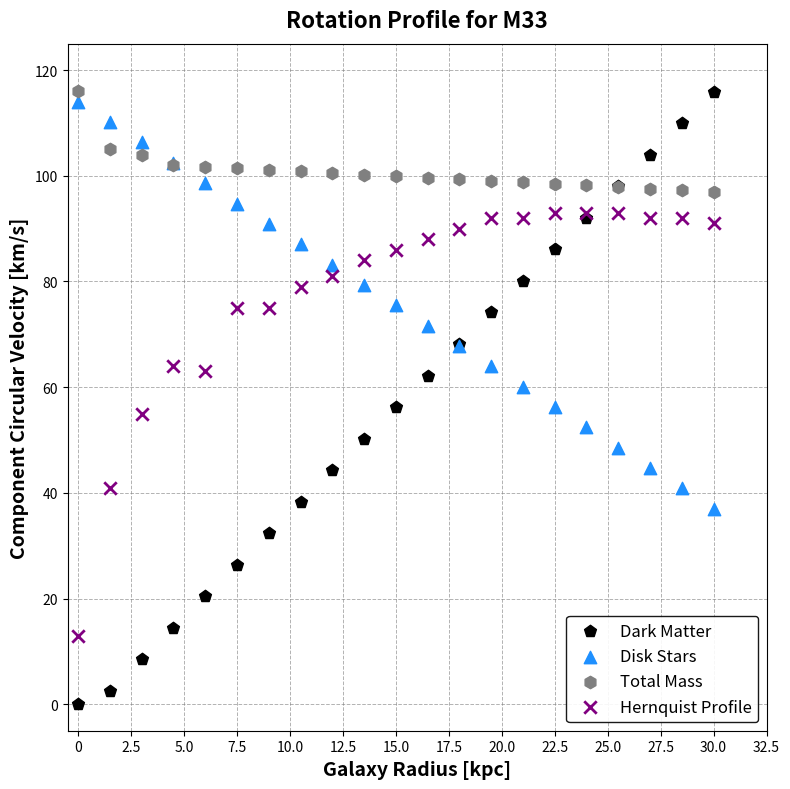

What is the X range (max minus min) for the scatter plot?

30.0